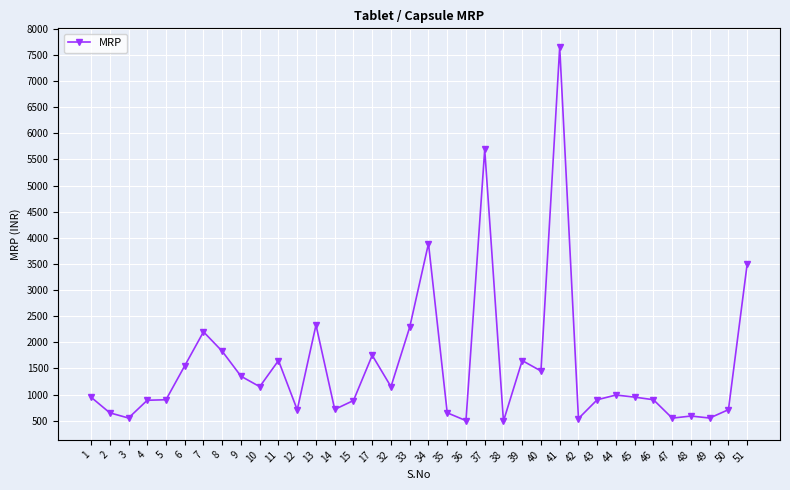

True or false: there are more than 0 points higher than both neighbors.

True